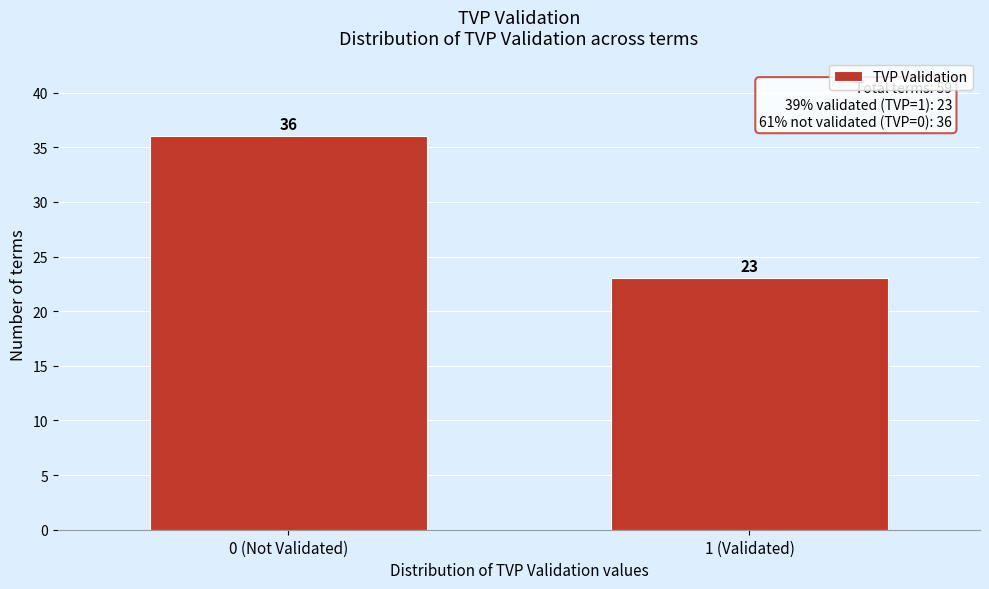

Reading left to right, extract all data points from this chart.

0 (Not Validated)=36	1 (Validated)=23